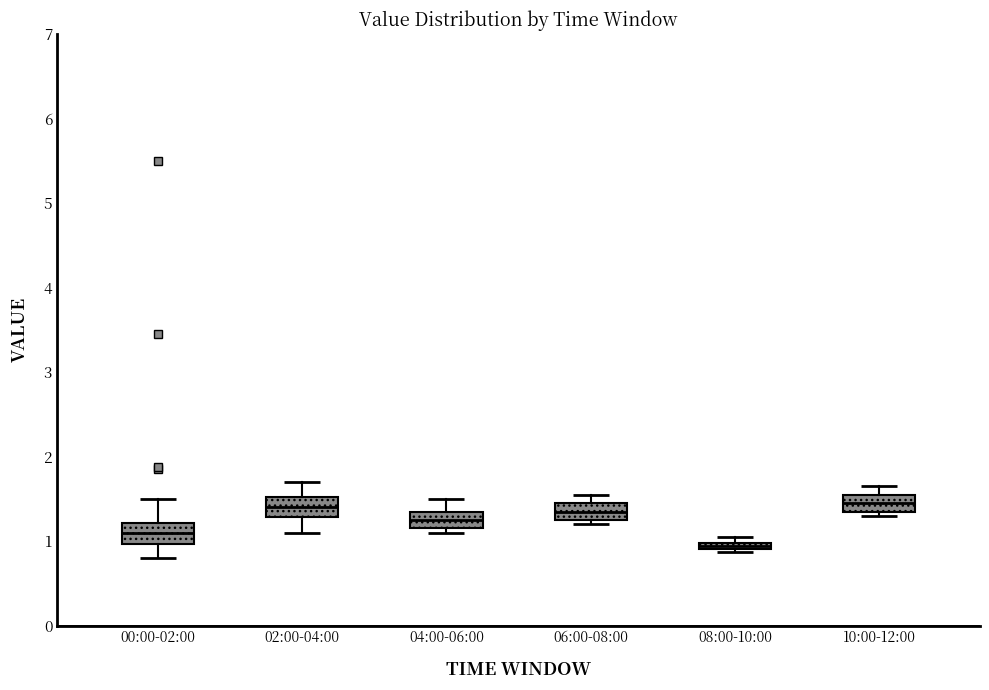

Where does the upper whisker of the box for 04:00-06:00 end on the y-axis? The values are not printed on the chart, so give them approximately, as read against the axis.

1.5